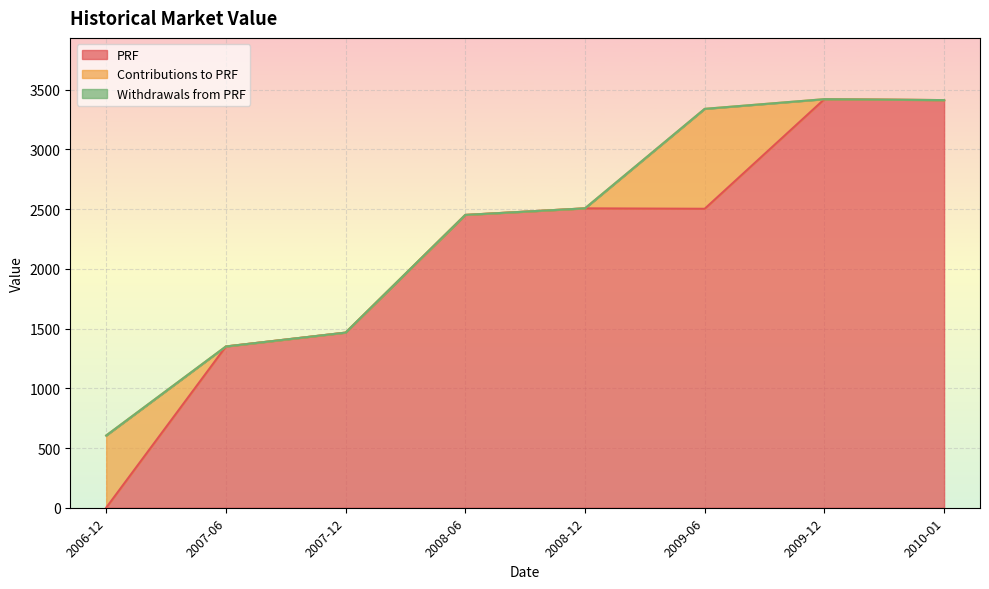

The value of Contributions to PRF at 2007-06 is 0.0. True or false?

True